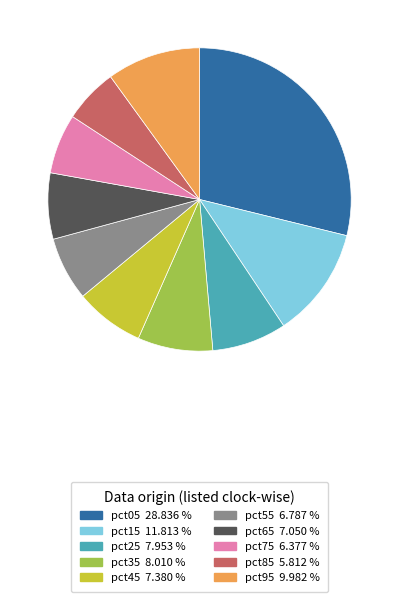

Which has a higher value, pct15 or pct55?

pct15